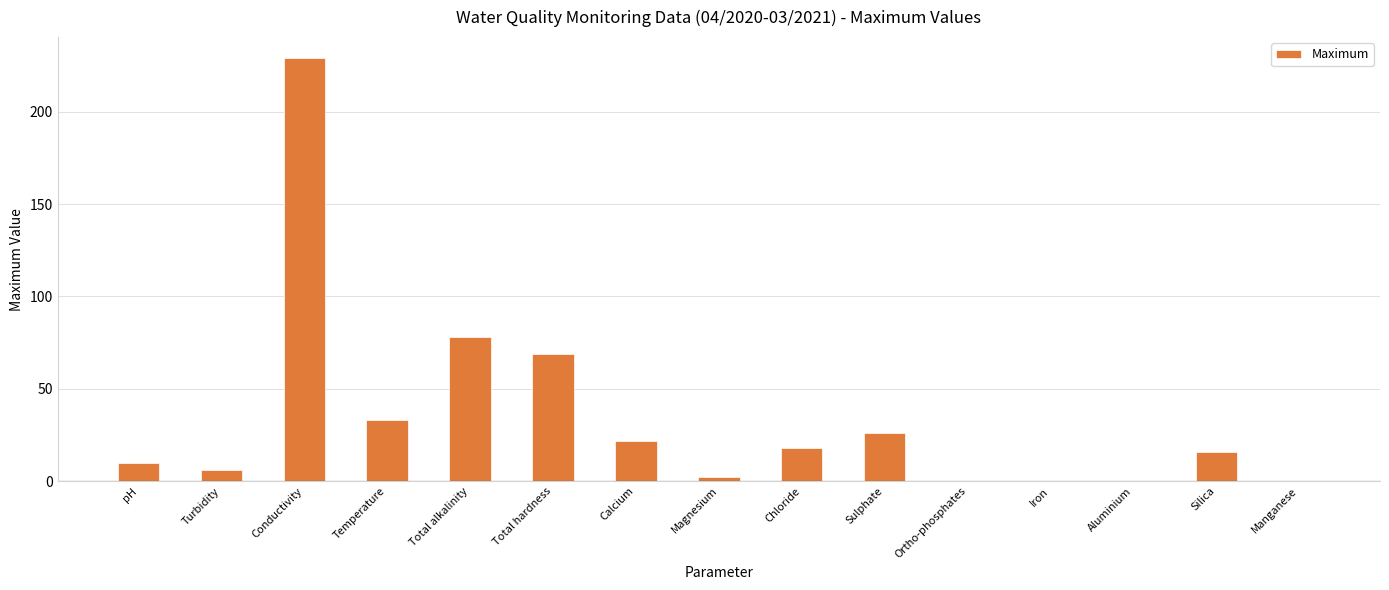

Count the number of data series in this chart.

1